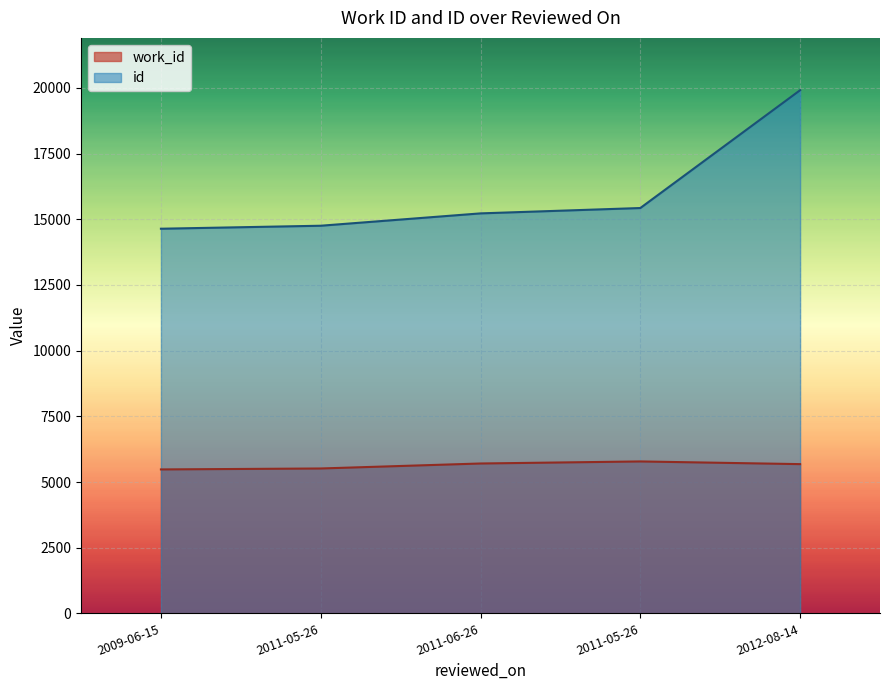

Which series has the largest total across all categories?

id